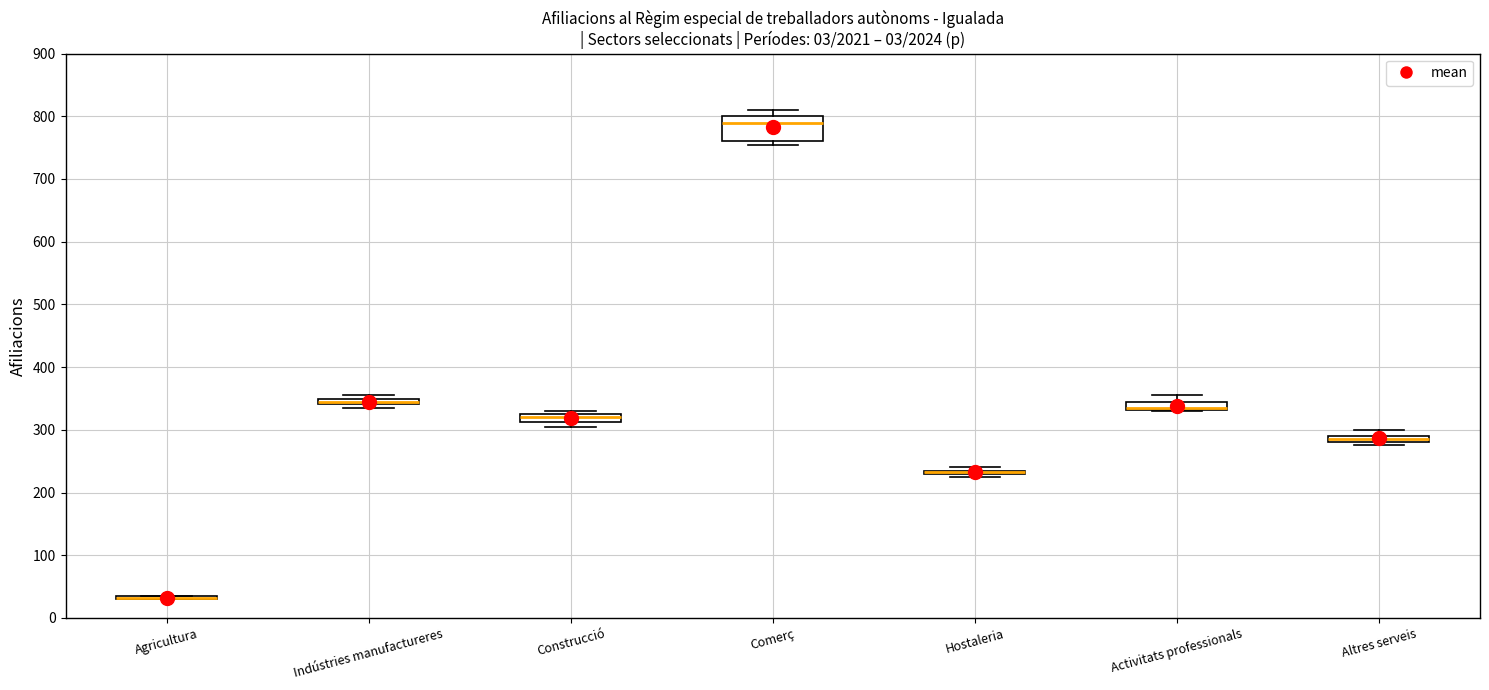

Where is the lower edge of the box for Activitats professionals on the y-axis? The values are not printed on the chart, so give them approximately, as read against the axis.

330